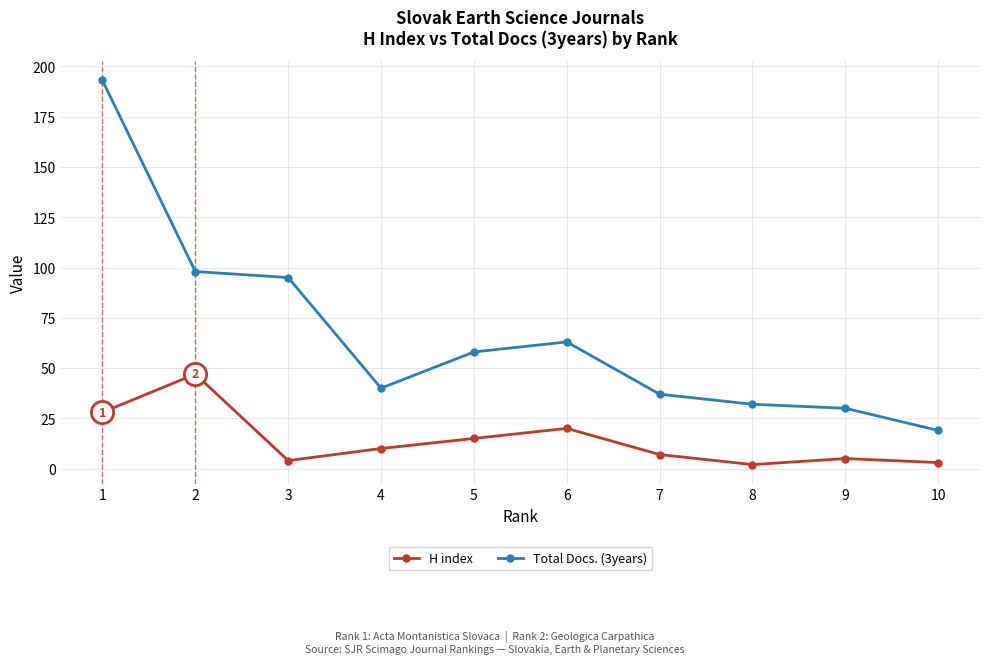

True or false: H index and Total Docs. (3years) intersect in this chart.

False